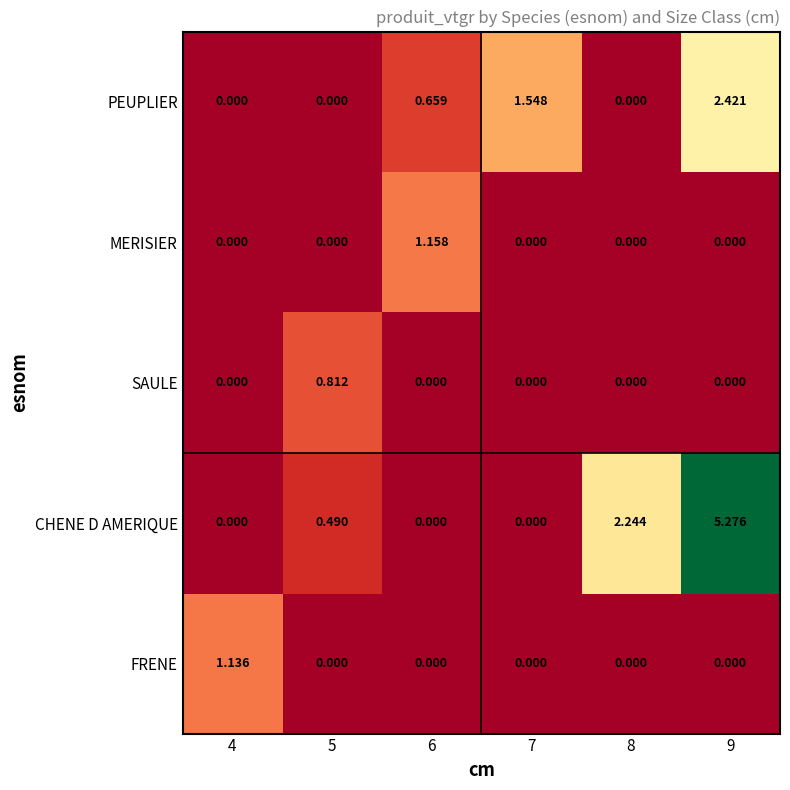

List the series in order of their peak value, lowest first.

SAULE, FRENE, MERISIER, PEUPLIER, CHENE D AMERIQUE